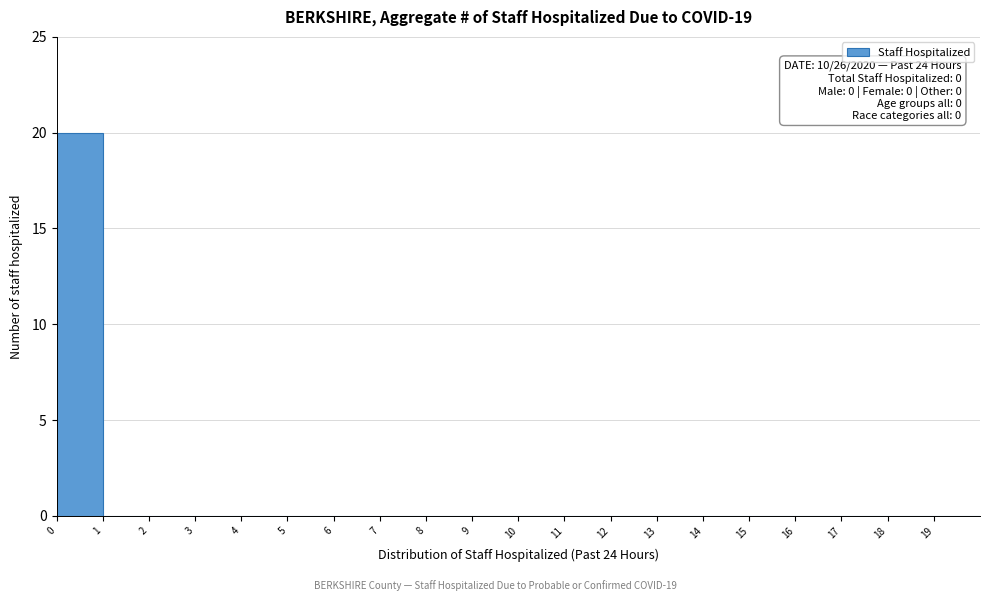

Which range on the x-axis has the tallest bar?

0 to 1